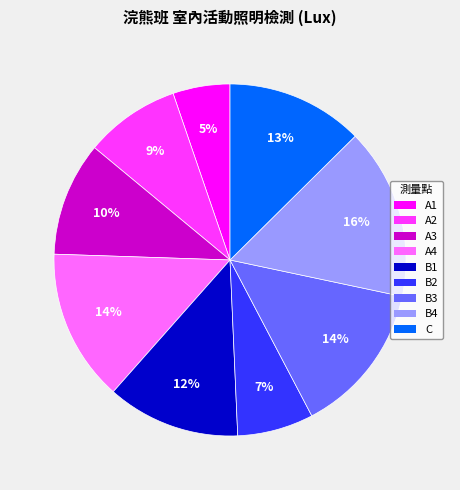

How many slices are in this pie chart?

9